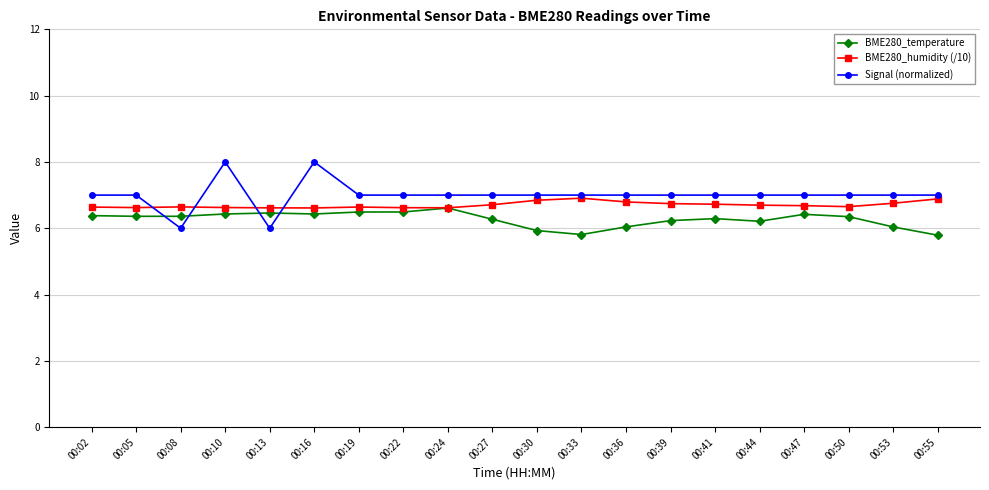

What is the maximum value for Signal (normalized)?

8.0